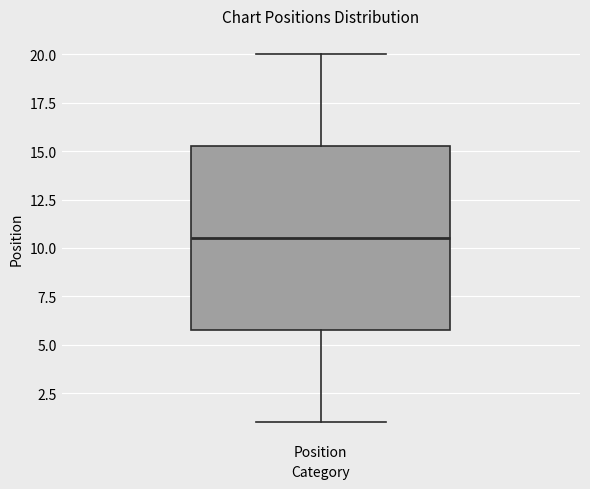

Read this box plot against the y-axis: the position of the median line, the range covered by the box, and the ends of both whiskers. The values are not printed on the chart, so give them approximately, as read against the axis.

median 10.5, box 6.0 to 15.5, whiskers 1.0 to 20.0